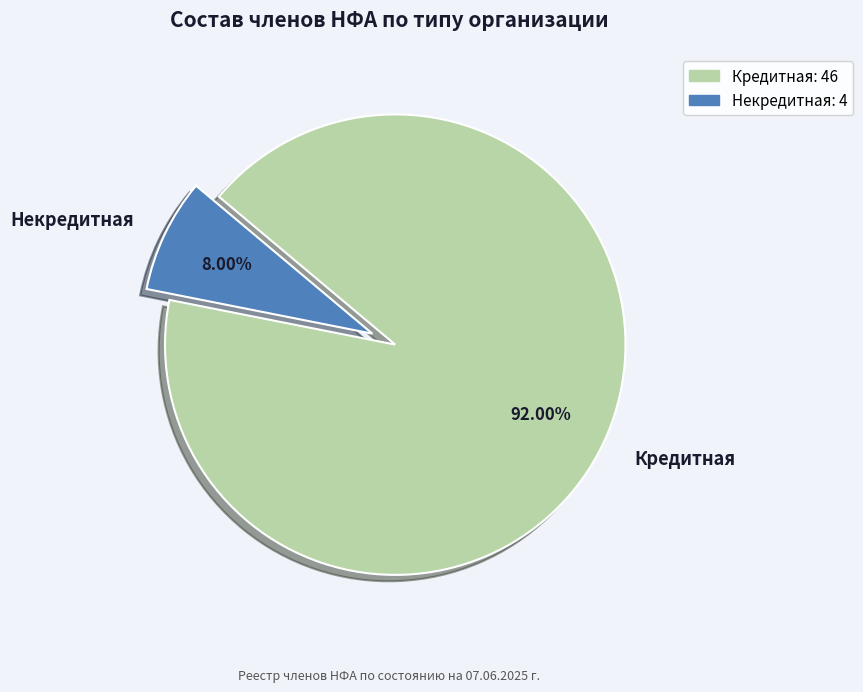

What percentage is the Кредитная slice, to the nearest percent?

92%